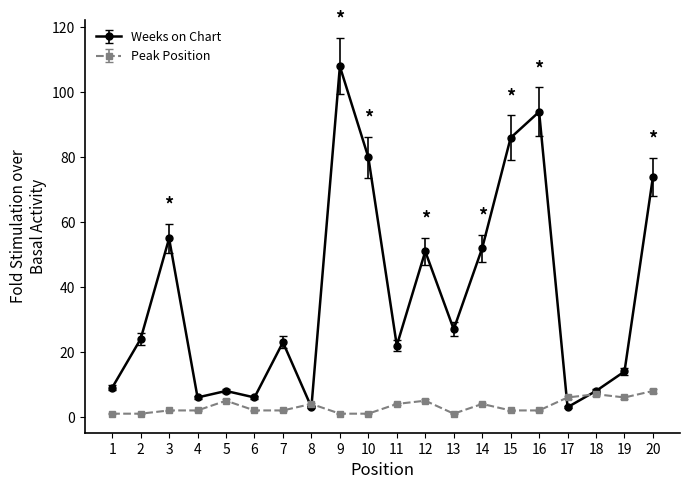

At which category is the sum across all series the highest?

9